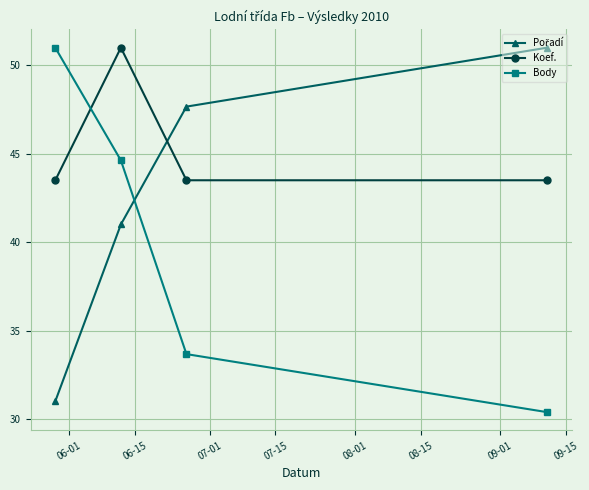

What is the average value of the Koef. series?

45.4